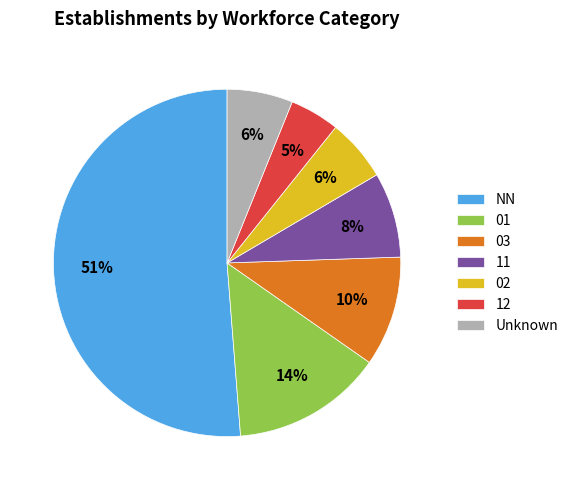

Does any single category account for the majority?

Yes